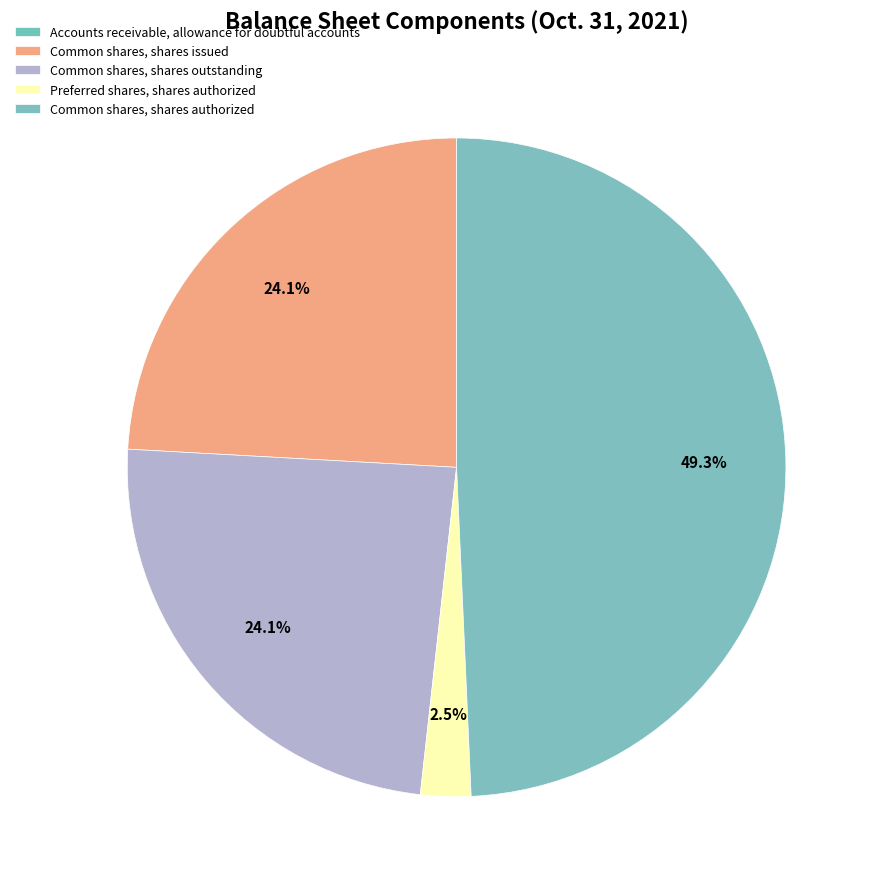

Count the number of slices in the pie.

5